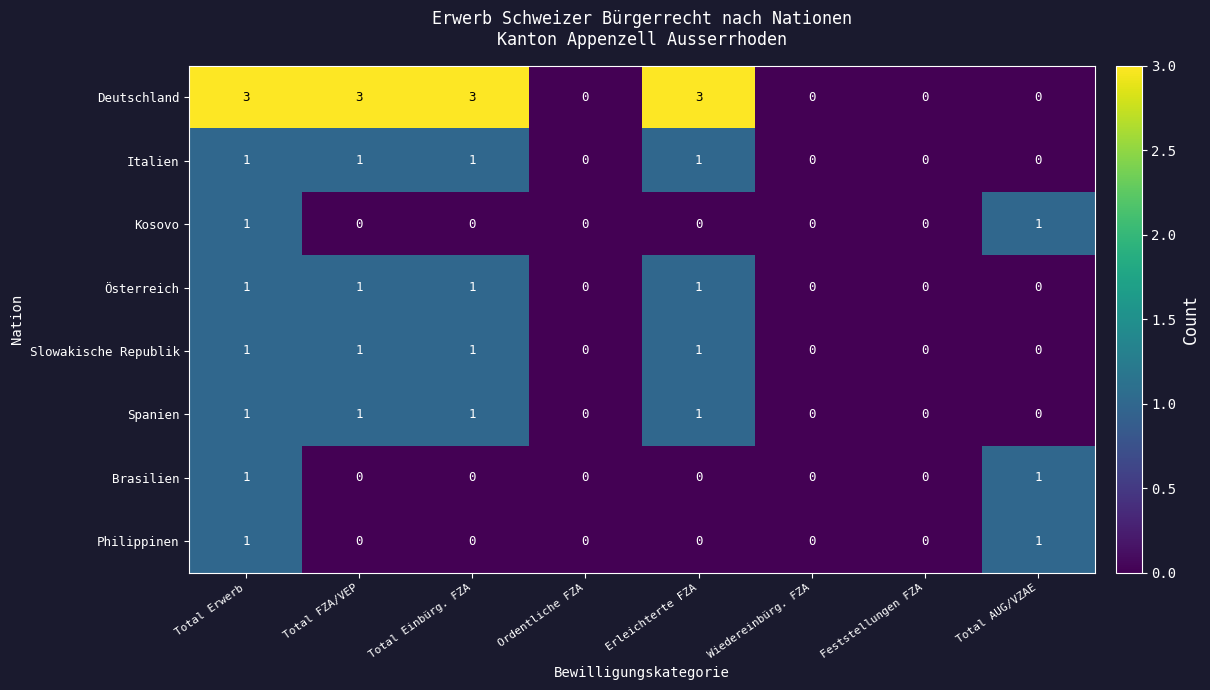

Is the value of Kosovo at Ordentliche FZA greater than the value of Italien at Erleichterte FZA?

No